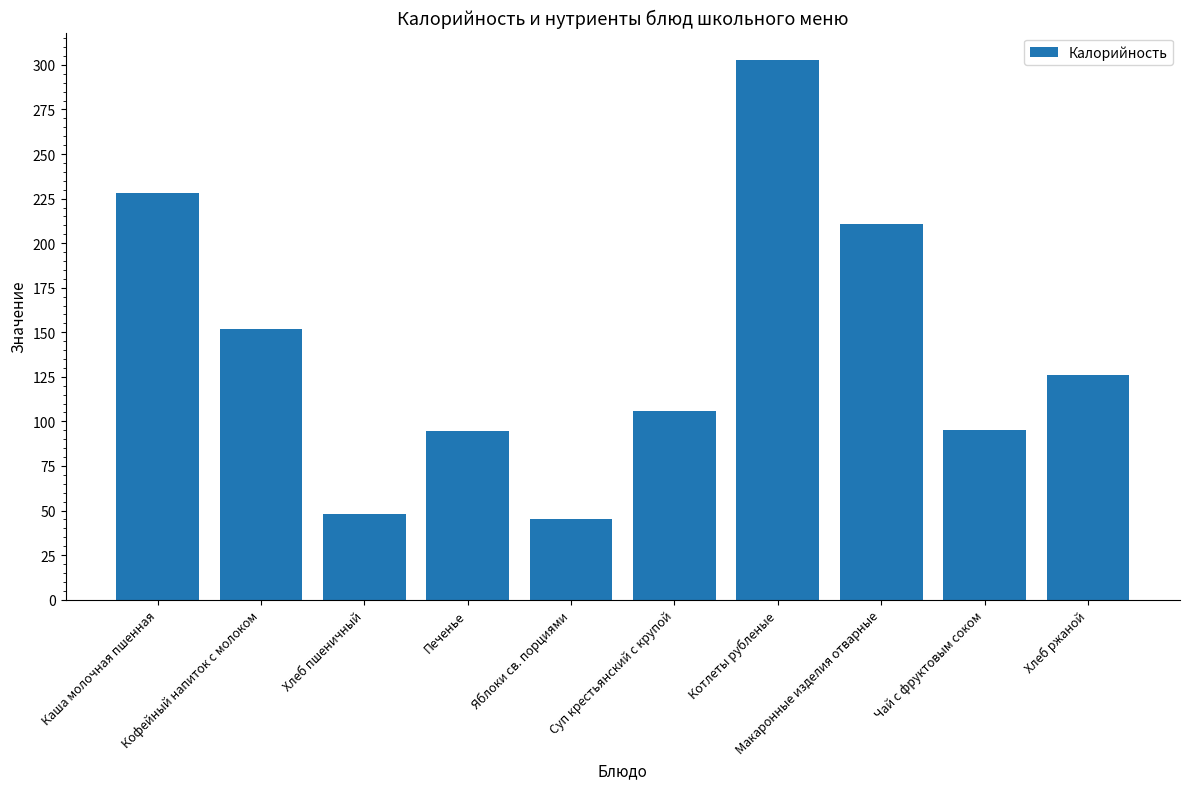

Read the value at Яблоки св. порциями.

45.0